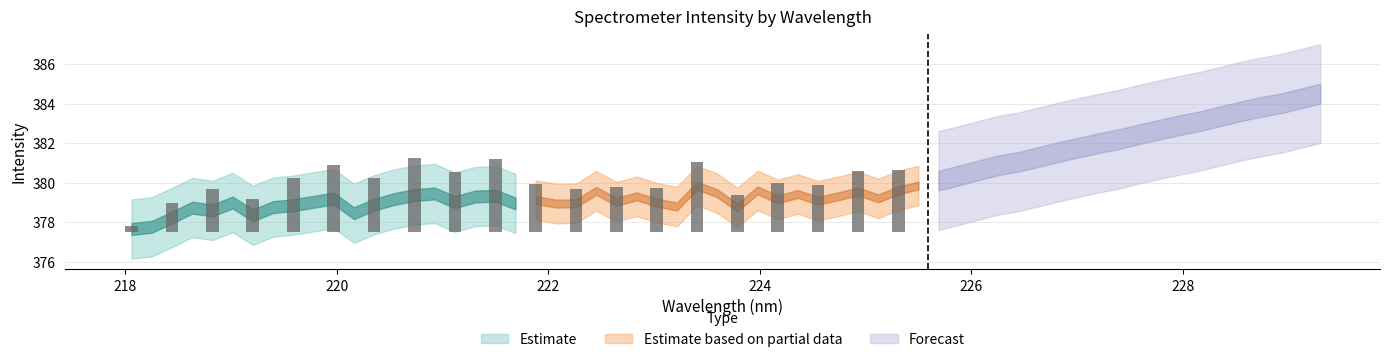

Which series changed the most between 7 and 14?

Forecast